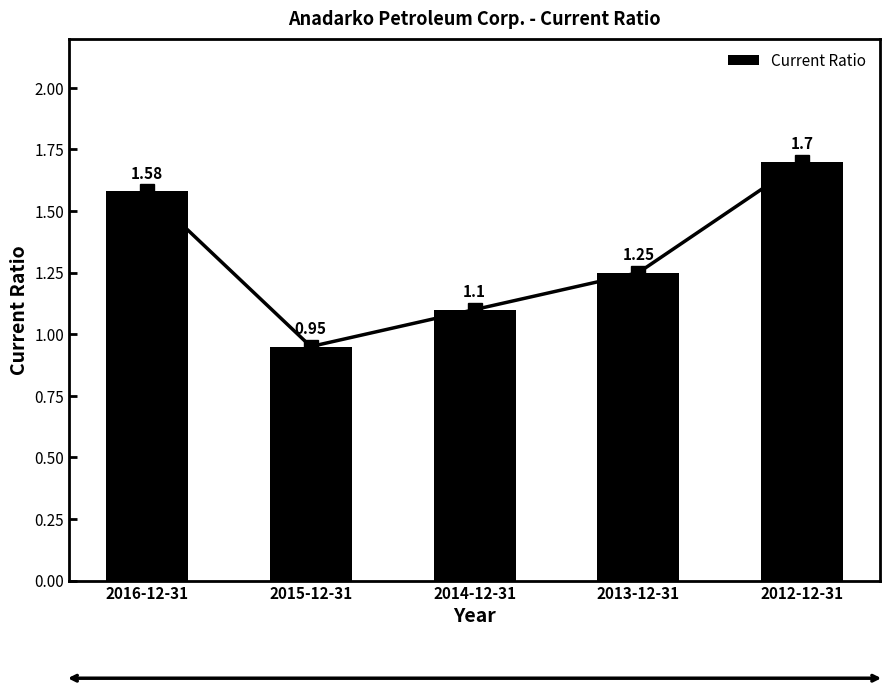

What is the label of the 4th bar from the right?

2015-12-31